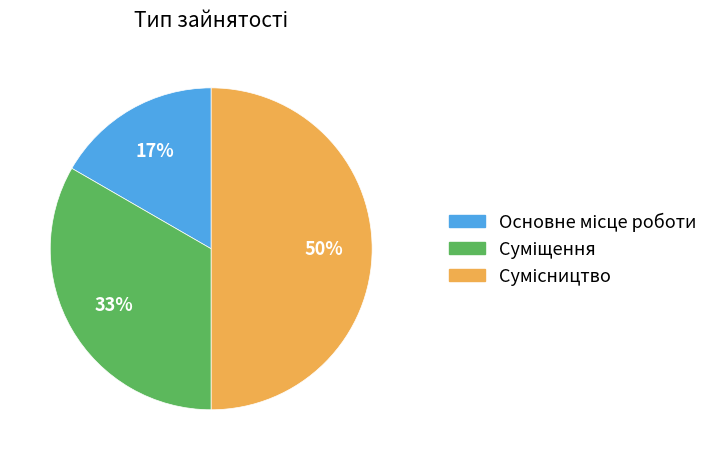

To the nearest percent, what is the difference between the largest and smallest slice percentages?

33%